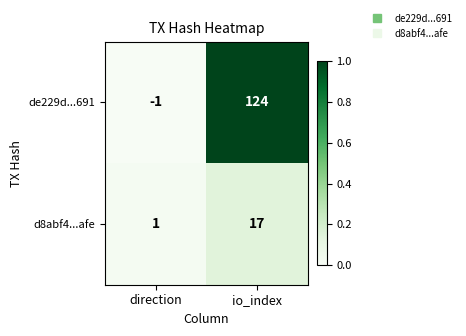

At how many categories does at least one series exceed 0?

2